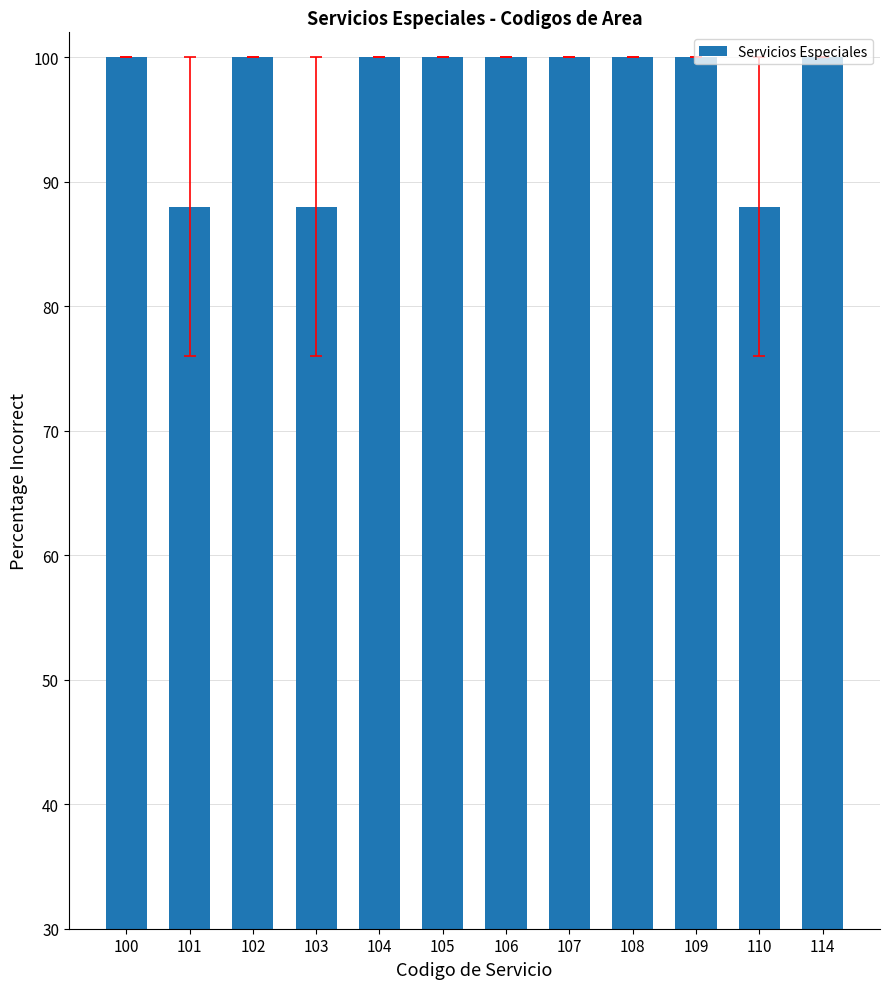

What is the greatest value displayed?

100